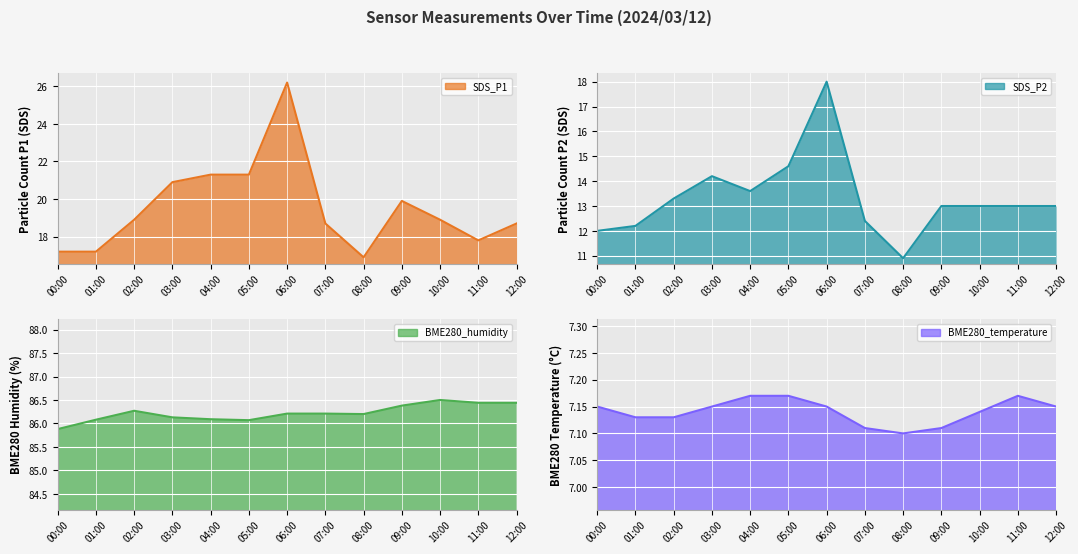

Rank the series at 08:00 from lowest to highest value.

BME280_temperature, SDS_P2, SDS_P1, BME280_humidity